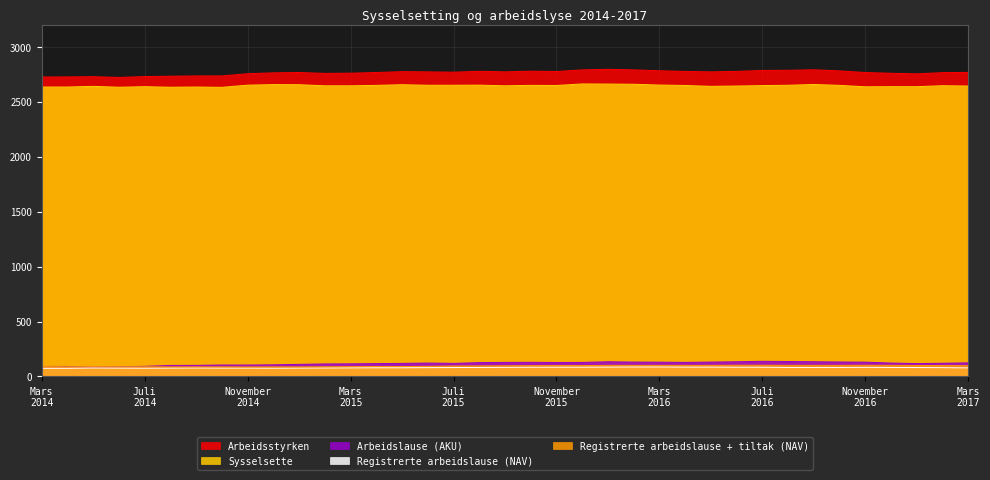

Reading left to right, transcribe all the data shown in this chart.

Arbeidsstyrken: Mars 2014=2726	April 2014=2727	Mai 2014=2729	Juni 2014=2722	Juli 2014=2730	August 2014=2733	September 2014=2736	Oktober 2014=2736	November 2014=2756	Desember 2014=2764	Januar 2015=2767	Februar 2015=2759	Mars 2015=2761	April 2015=2767	Mai 2015=2775	Juni 2015=2773	Juli 2015=2770	August 2015=2778	September 2015=2773	Oktober 2015=2779	November 2015=2776	Desember 2015=2791	Januar 2016=2796	Februar 2016=2791	Mars 2016=2783	April 2016=2777	Mai 2016=2773	Juni 2016=2777	Juli 2016=2786	August 2016=2787	September 2016=2792	Oktober 2016=2782	November 2016=2767	Desember 2016=2760	Januar 2017=2755	Februar 2017=2766	Mars 2017=2768
Sysselsette: Mars 2014=2635	April 2014=2635	Mai 2014=2641	Juni 2014=2633	Juli 2014=2638	August 2014=2633	September 2014=2635	Oktober 2014=2632	November 2014=2652	Desember 2014=2657	Januar 2015=2656	Februar 2015=2646	Mars 2015=2646	April 2015=2650	Mai 2015=2656	Juni 2015=2651	Juli 2015=2651	August 2015=2652	September 2015=2646	Oktober 2015=2650	November 2015=2649	Desember 2015=2663	Januar 2016=2662	Februar 2016=2660	Mars 2016=2653	April 2016=2649	Mai 2016=2641	Juni 2016=2644	Juli 2016=2648	August 2016=2651	September 2016=2658	Oktober 2016=2650	November 2016=2637	Desember 2016=2638	Januar 2017=2638	Februar 2017=2647	Mars 2017=2644
Arbeidslause (AKU): Mars 2014=91	April 2014=91	Mai 2014=87	Juni 2014=89	Juli 2014=92	August 2014=100	September 2014=101	Oktober 2014=104	November 2014=104	Desember 2014=106	Januar 2015=110	Februar 2015=114	Mars 2015=115	April 2015=117	Mai 2015=119	Juni 2015=122	Juli 2015=119	August 2015=126	September 2015=128	Oktober 2015=129	November 2015=127	Desember 2015=128	Januar 2016=134	Februar 2016=131	Mars 2016=130	April 2016=128	Mai 2016=131	Juni 2016=134	Juli 2016=138	August 2016=136	September 2016=134	Oktober 2016=132	November 2016=130	Desember 2016=122	Januar 2017=117	Februar 2017=120	Mars 2017=124
Registrerte arbeidslause (NAV): Mars 2014=74	April 2014=74	Mai 2014=77	Juni 2014=76	Juli 2014=75	August 2014=76	September 2014=77	Oktober 2014=76	November 2014=76	Desember 2014=75	Januar 2015=76	Februar 2015=77	Mars 2015=78	April 2015=79	Mai 2015=79	Juni 2015=80	Juli 2015=81	August 2015=82	September 2015=83	Oktober 2015=84	November 2015=84	Desember 2015=84	Januar 2016=85	Februar 2016=86	Mars 2016=86	April 2016=85	Mai 2016=85	Juni 2016=84	Juli 2016=84	August 2016=82	September 2016=82	Oktober 2016=82	November 2016=83	Desember 2016=82	Januar 2017=81	Februar 2017=80	Mars 2017=78
Registrerte arbeidslause + tiltak (NAV): Mars 2014=90	April 2014=88	Mai 2014=89	Juni 2014=88	Juli 2014=88	August 2014=87	September 2014=87	Oktober 2014=87	November 2014=86	Desember 2014=87	Januar 2015=87	Februar 2015=88	Mars 2015=89	April 2015=90	Mai 2015=90	Juni 2015=92	Juli 2015=95	August 2015=96	September 2015=97	Oktober 2015=98	November 2015=99	Desember 2015=99	Januar 2016=101	Februar 2016=101	Mars 2016=101	April 2016=101	Mai 2016=101	Juni 2016=102	Juli 2016=102	August 2016=101	September 2016=101	Oktober 2016=101	November 2016=102	Desember 2016=101	Januar 2017=100	Februar 2017=99	Mars 2017=98